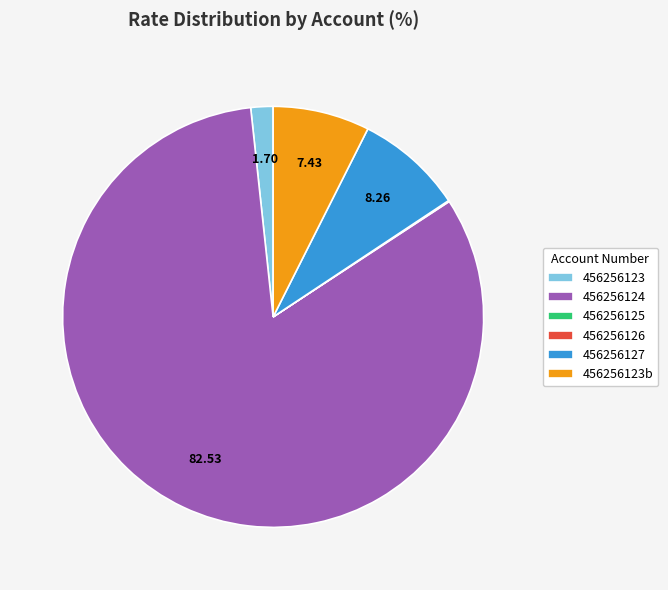

Approximately how many times larger is the value at 456256127 compared to 456256123b?

1.1